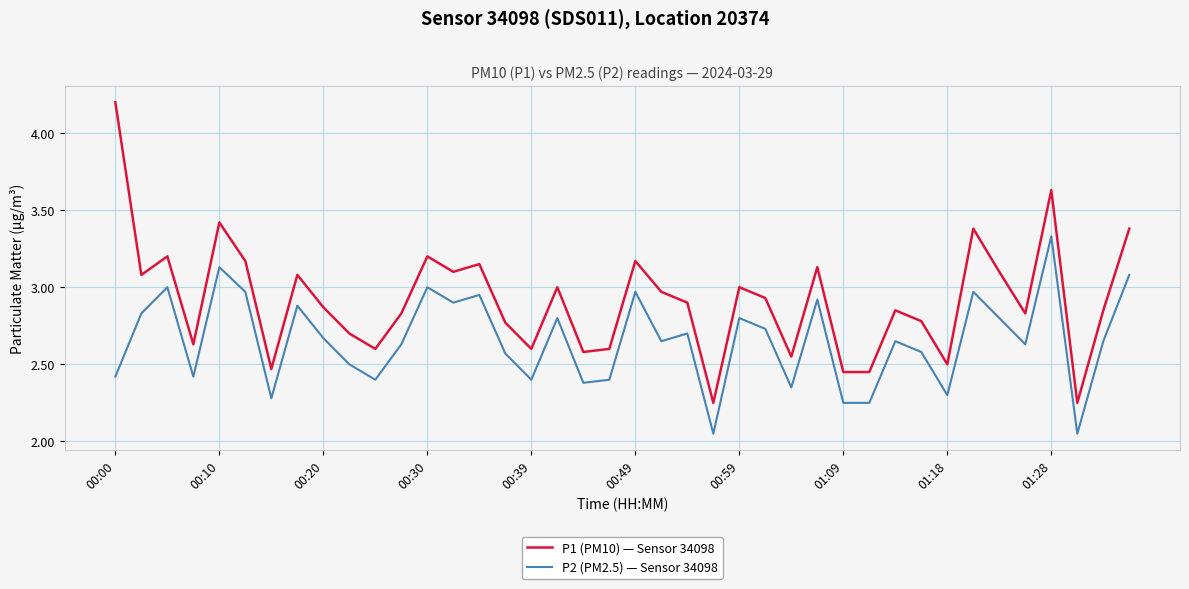

True or false: P1 (PM10) — Sensor 34098 and P2 (PM2.5) — Sensor 34098 cross at least once.

False